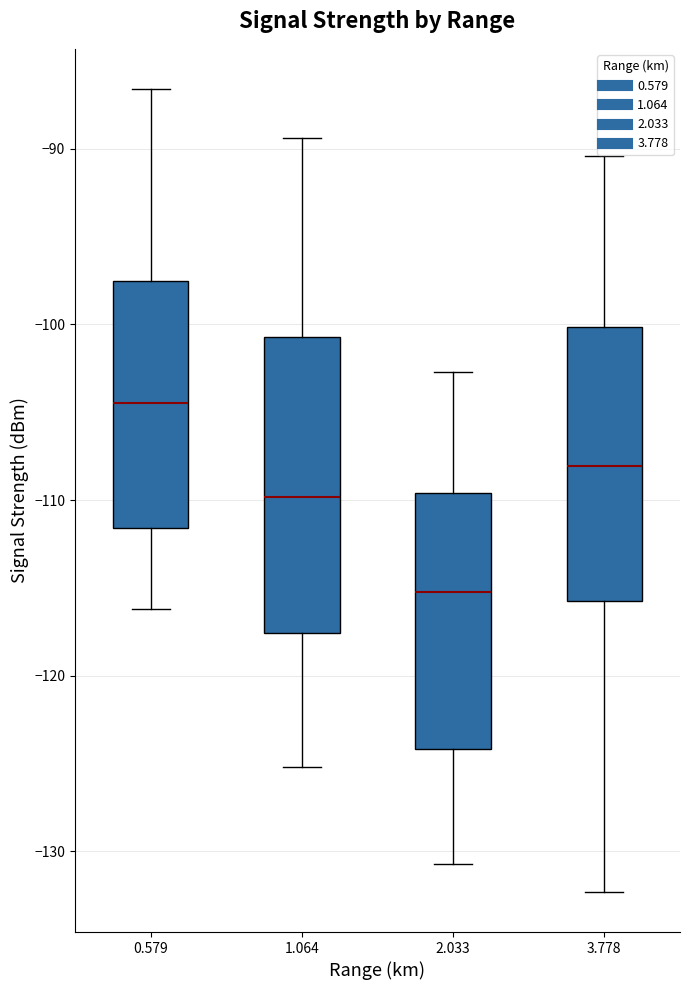

Reading left to right, transcribe this box plot: for each box, give where its median line is, the range the box spans, and where its two whiskers end, as read against the y-axis. The values are not printed on the chart, so give them approximately, as read against the axis.

0.579: median -104, box -112 to -98, whiskers -116 to -87
1.064: median -110, box -118 to -101, whiskers -125 to -89
2.033: median -115, box -124 to -110, whiskers -131 to -103
3.778: median -108, box -116 to -100, whiskers -132 to -90